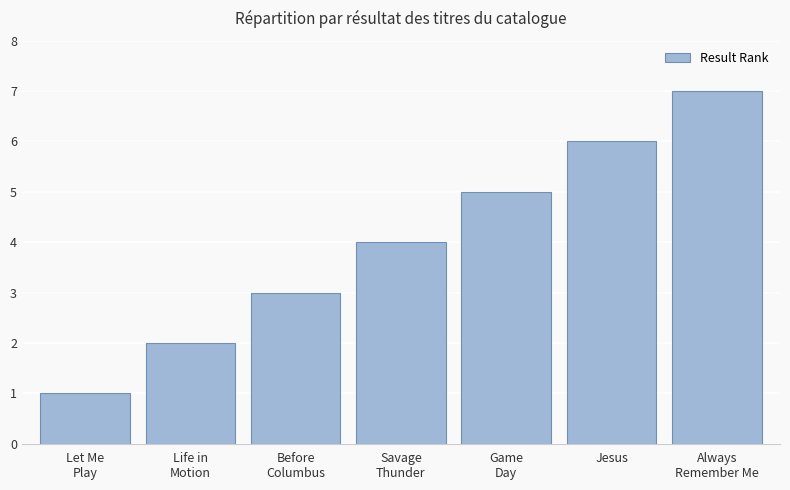

Which has a higher value, Before
Columbus or Jesus?

Jesus